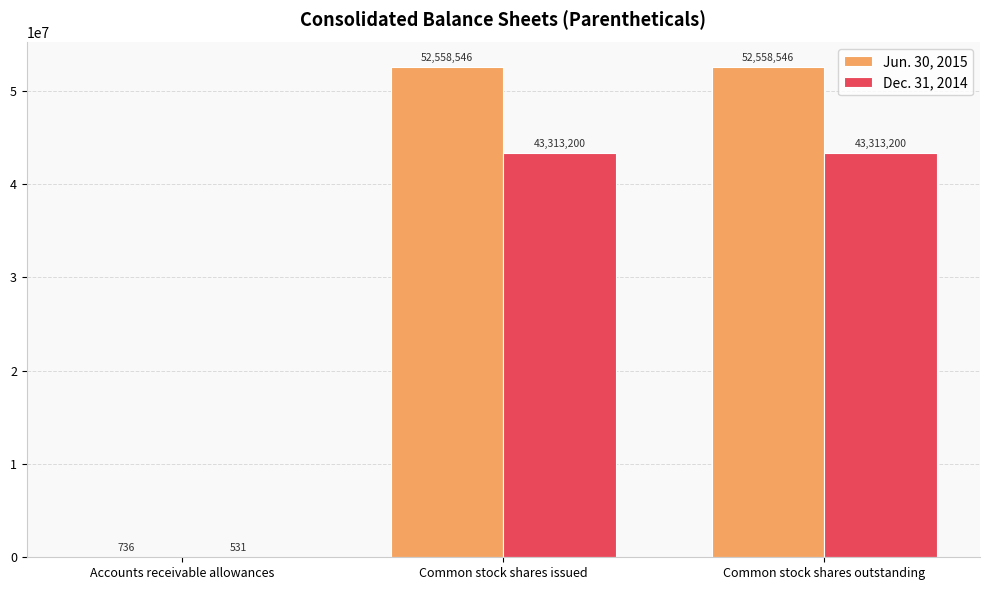

The Jun. 30, 2015 series shows 736 at Accounts receivable allowances. True or false?

True